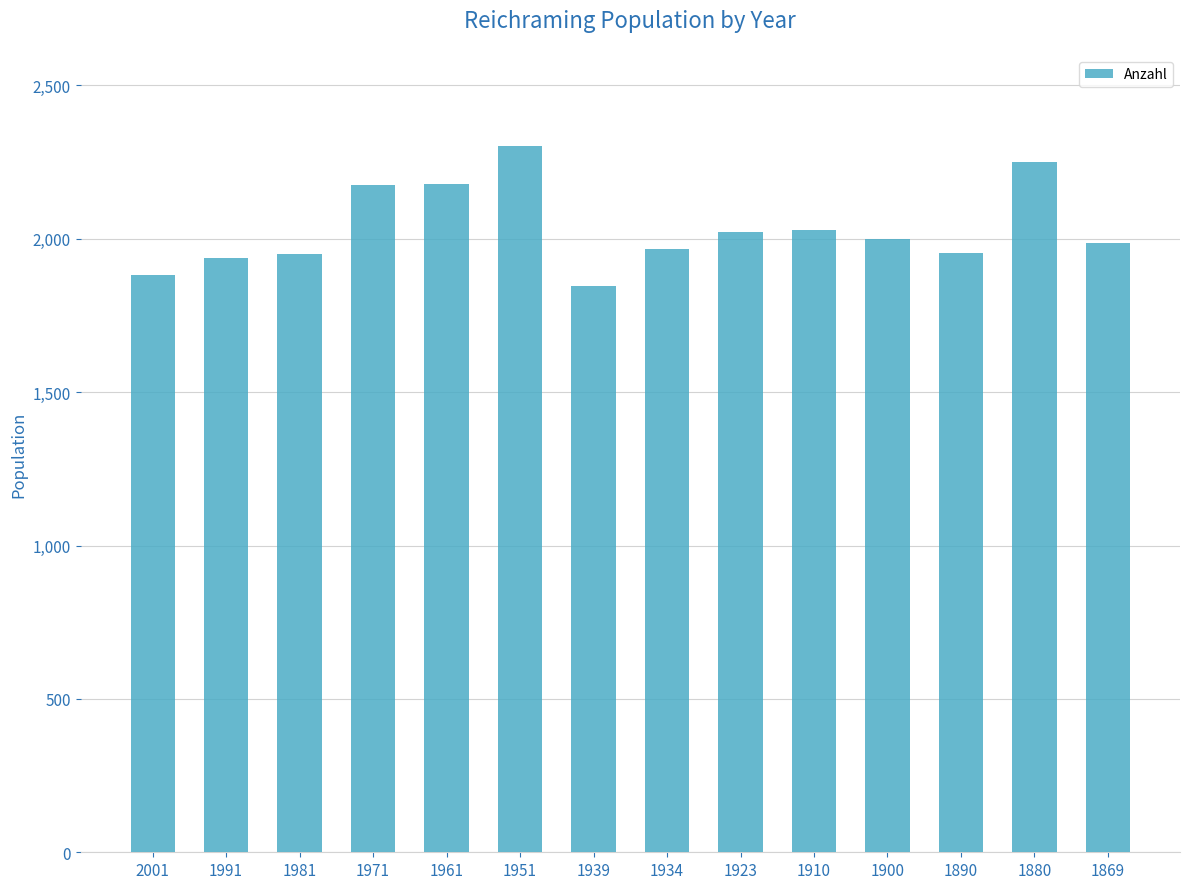

Approximately how many times larger is the value at 1991 compared to 1890?

1.0